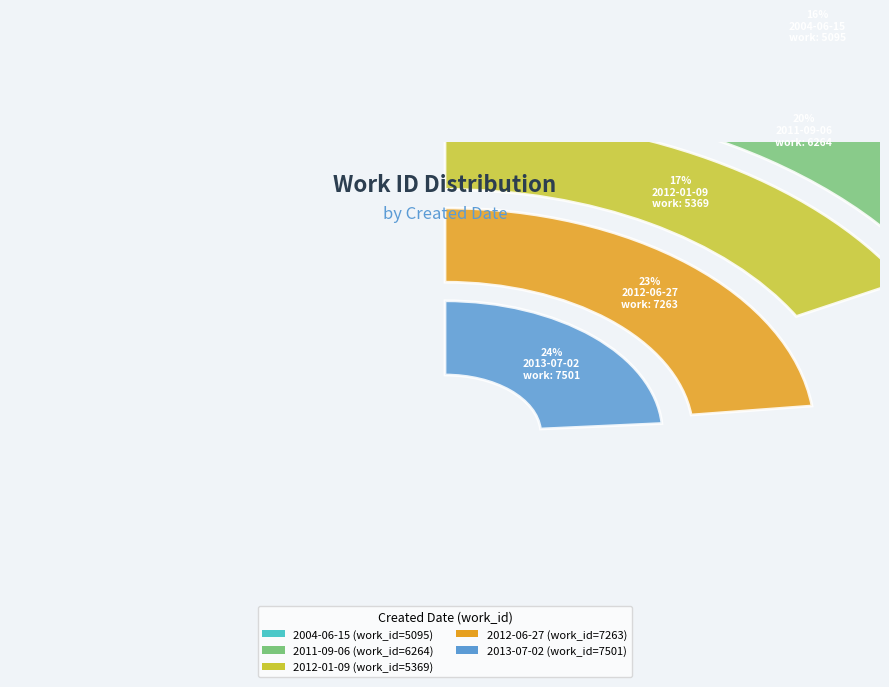

To the nearest percent, what portion does 2004-06-15 represent?

16%